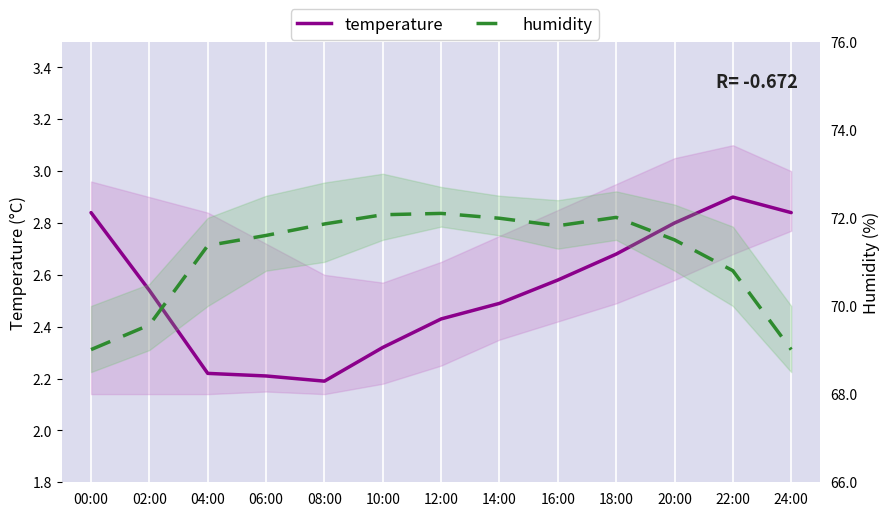

List the labels in order of humidity value, smallest first.

00:00, 24:00, 02:00, 22:00, 04:00, 20:00, 06:00, 16:00, 08:00, 14:00, 18:00, 10:00, 12:00